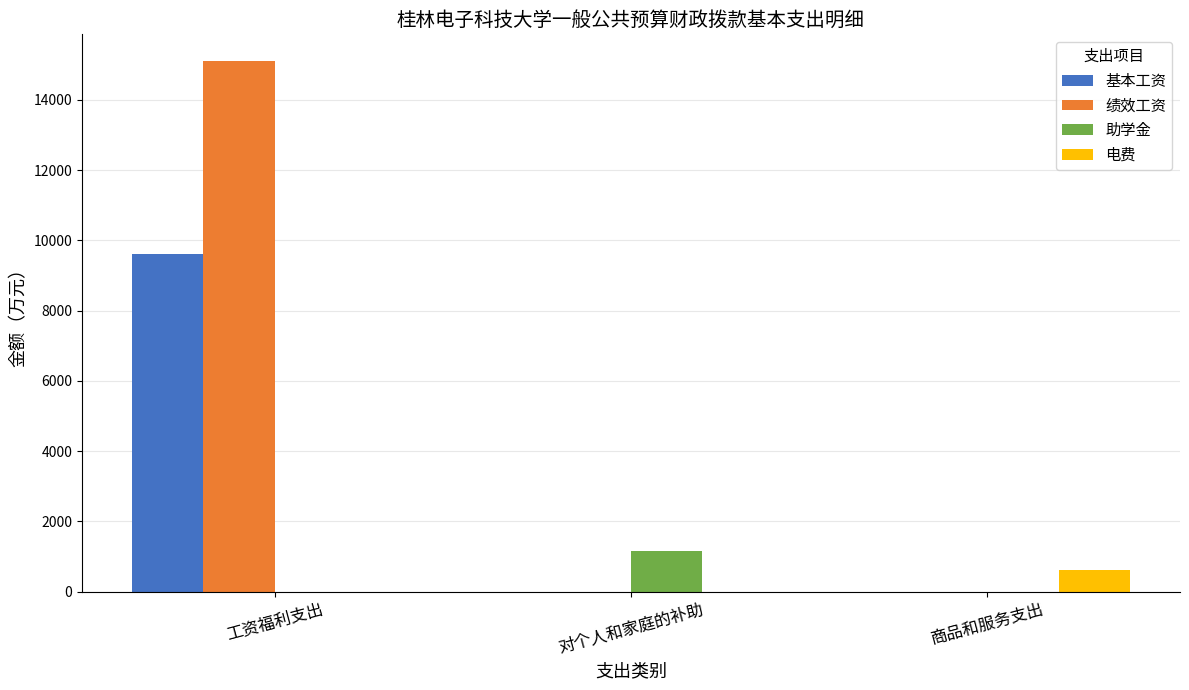

Are the bars grouped side by side (vs. stacked)?

Yes